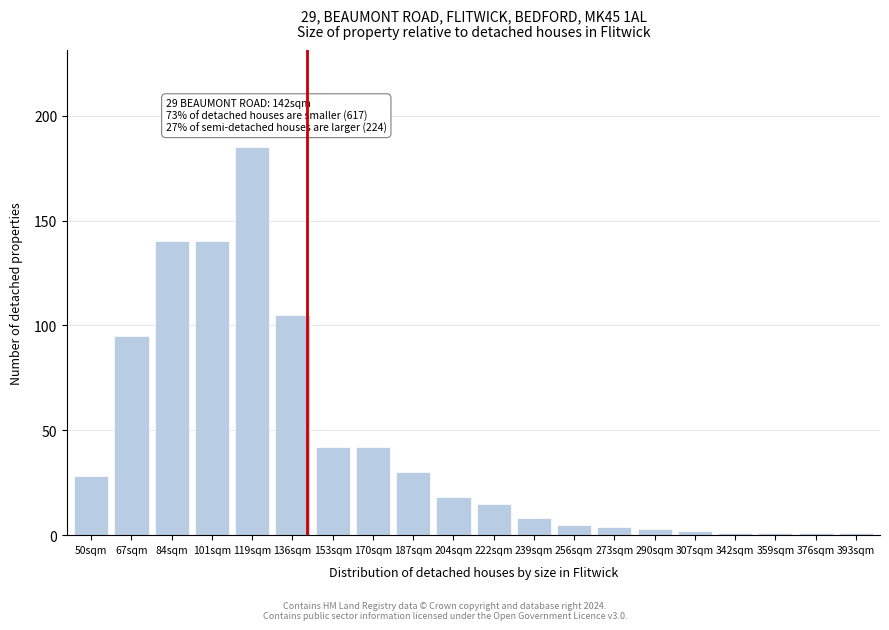

Reading right to left, what are all the values shown in this chart?

1	1	1	1	2	3	4	5	8	15	18	30	42	42	105	185	140	140	95	28